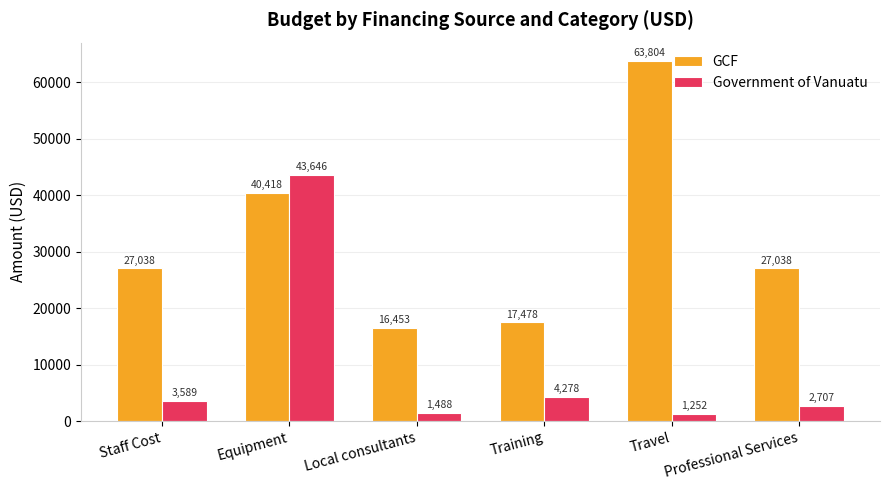

Between Staff Cost and Local consultants, which series saw the biggest shift?

GCF